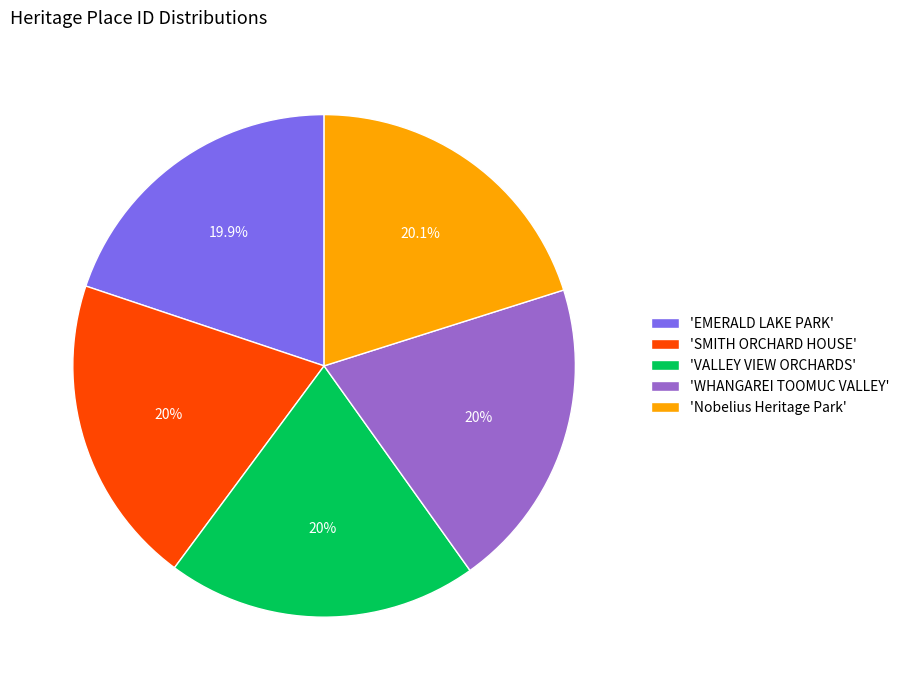

Count the number of slices in the pie.

5